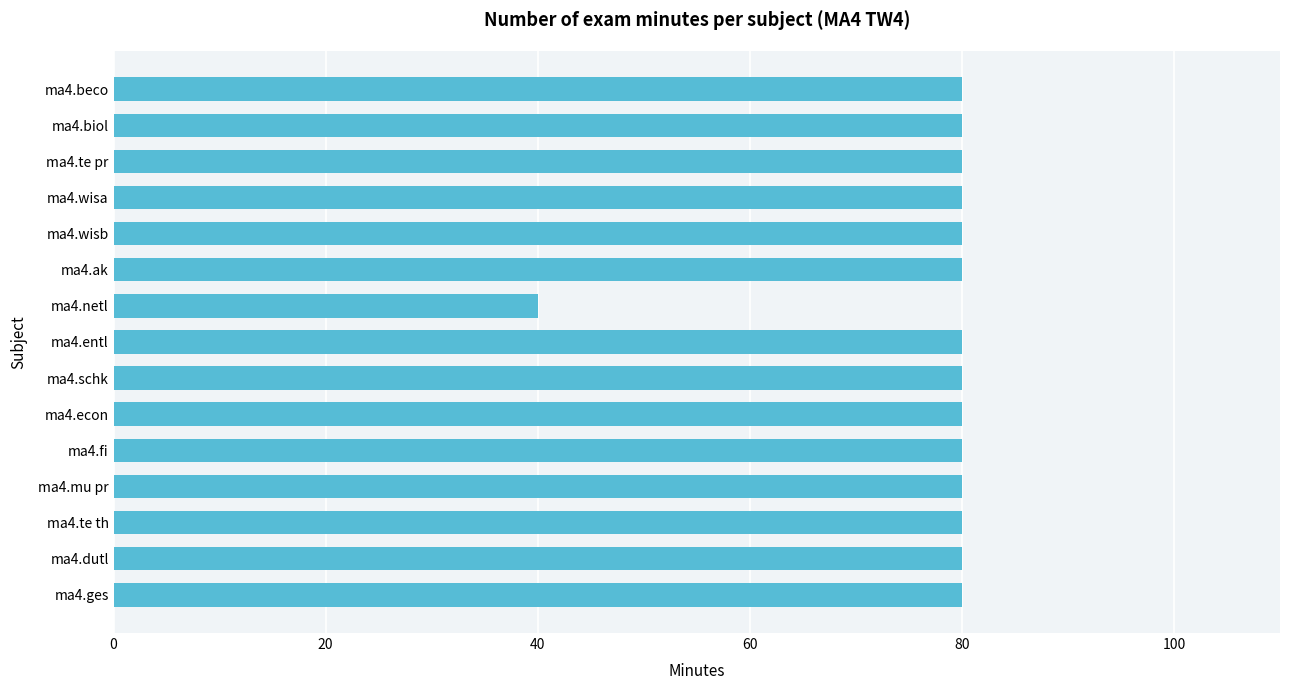

Does the chart contain stacked bars?

No